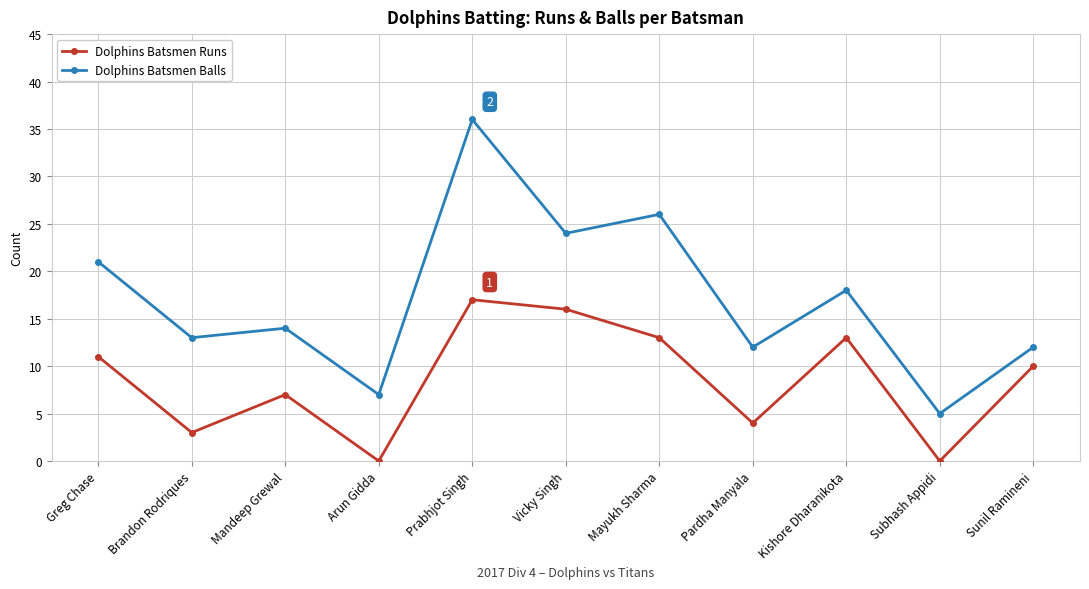

The value of Dolphins Batsmen Balls at Pardha Manyala is 8. True or false?

False